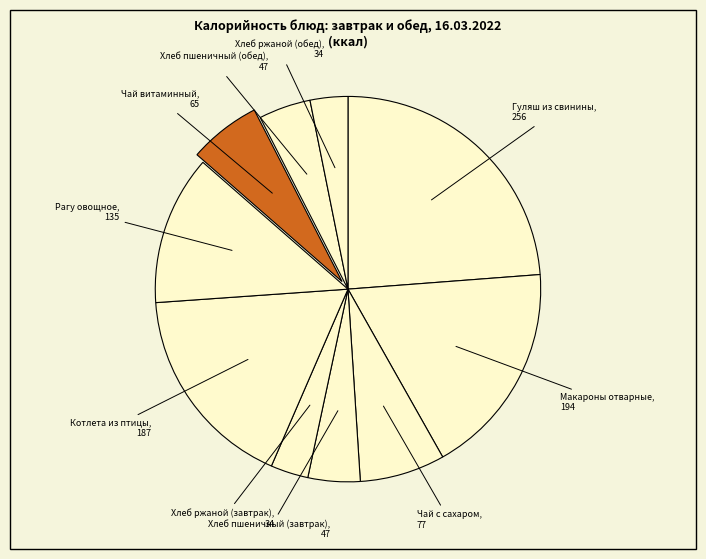

Which slice is the largest?

Гуляш из свинины